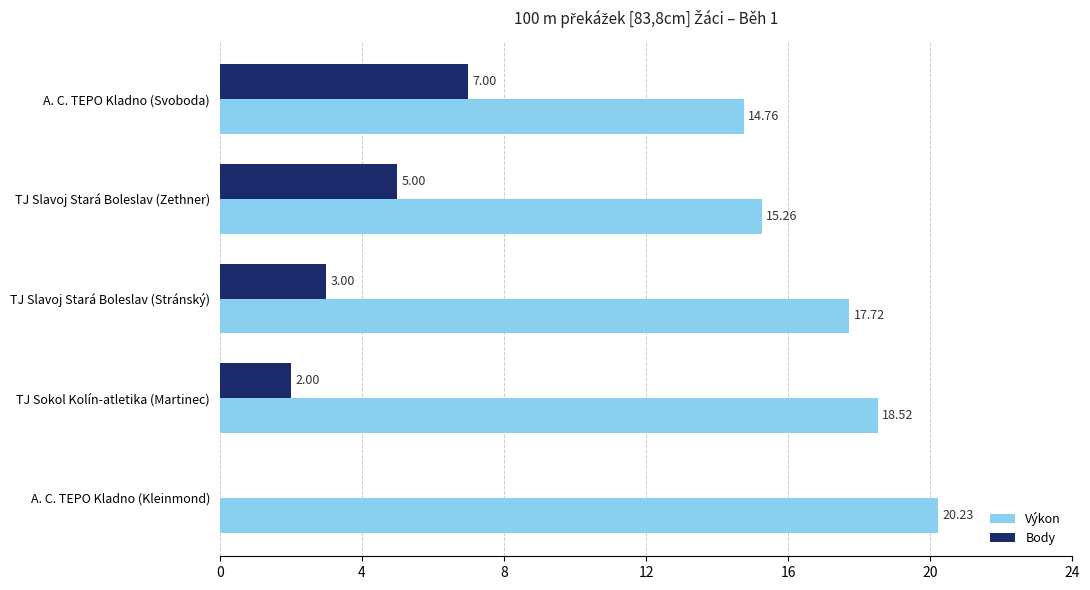

At which label is Body closest to 3?

TJ Slavoj Stará Boleslav (Stránský)